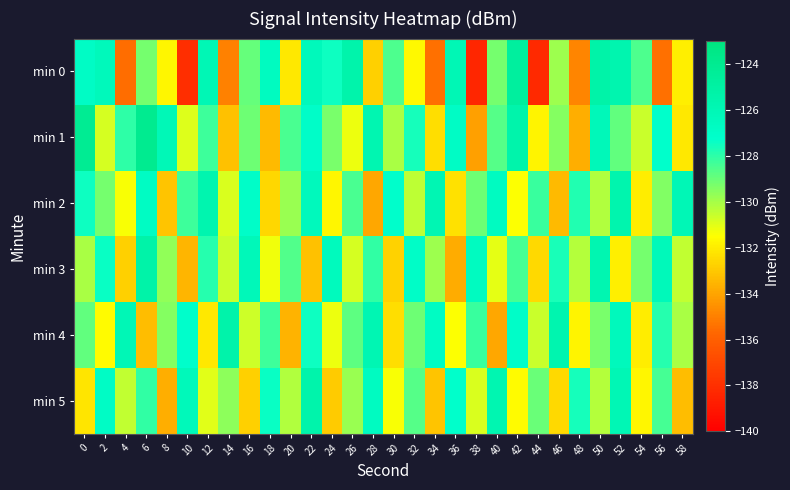

Reading left to right, list all the values displayed in this chart.

min 0: 0=-126.9	2=-126.3	4=-135.5	6=-129.2	8=-131.8	10=-138.0	12=-126.1	14=-135.0	16=-128.9	18=-126.6	20=-132.1	22=-126.4	24=-127.5	26=-125.5	28=-132.8	30=-128.5	32=-131.7	34=-135.5	36=-126.0	38=-138.4	40=-129.2	42=-124.7	44=-138.2	46=-129.9	48=-134.9	50=-125.3	52=-125.7	54=-128.5	56=-135.4	58=-131.9
min 1: 0=-124.2	2=-130.8	4=-128.0	6=-124.0	8=-126.2	10=-130.9	12=-128.3	14=-133.2	16=-129.1	18=-133.4	20=-128.5	22=-127.1	24=-129.3	26=-131.2	28=-125.8	30=-130.1	32=-127.6	34=-132.4	36=-126.9	38=-134.1	40=-128.7	42=-125.5	44=-131.8	46=-129.5	48=-133.7	50=-126.2	52=-128.9	54=-130.6	56=-127.3	58=-132.1
min 2: 0=-127.5	2=-129.2	4=-131.4	6=-126.8	8=-133.1	10=-128.3	12=-125.7	14=-130.9	16=-127.1	18=-132.6	20=-129.8	22=-126.4	24=-131.7	26=-128.5	28=-133.9	30=-127.2	32=-130.4	34=-125.9	36=-132.3	38=-129.1	40=-126.7	42=-131.5	44=-128.2	46=-133.4	48=-127.8	50=-130.2	52=-125.6	54=-132.0	56=-129.4	58=-126.1
min 3: 0=-130.1	2=-127.4	4=-132.8	6=-125.3	8=-129.7	10=-133.5	12=-127.9	14=-130.6	16=-126.2	18=-131.3	20=-128.6	22=-133.2	24=-126.5	26=-130.8	28=-128.1	30=-132.7	32=-127.0	34=-129.9	36=-133.8	38=-126.6	40=-131.1	42=-128.4	44=-132.5	46=-127.7	48=-130.3	50=-125.8	52=-131.9	54=-129.2	56=-126.3	58=-130.5
min 4: 0=-128.9	2=-131.6	4=-126.1	6=-133.3	8=-129.5	10=-127.2	12=-132.1	14=-125.4	16=-130.7	18=-128.3	20=-133.6	22=-127.5	24=-131.2	26=-128.8	28=-125.9	30=-132.4	32=-129.1	34=-126.8	36=-131.5	38=-128.2	40=-133.9	42=-127.1	44=-130.6	46=-125.7	48=-131.8	50=-129.3	52=-126.4	54=-132.0	56=-127.9	58=-130.1
min 5: 0=-132.2	2=-126.9	4=-130.5	6=-128.1	8=-133.7	10=-126.3	12=-131.0	14=-129.6	16=-132.8	18=-127.4	20=-130.2	22=-125.5	24=-132.9	26=-129.8	28=-126.7	30=-131.4	32=-128.7	34=-133.1	36=-127.3	38=-130.9	40=-125.8	42=-131.6	44=-129.0	46=-132.5	48=-127.6	50=-130.3	52=-126.0	54=-131.7	56=-128.4	58=-133.3